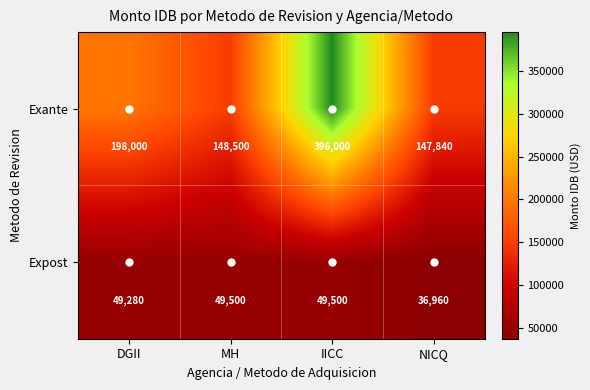

How many distinct data groups are displayed?

2